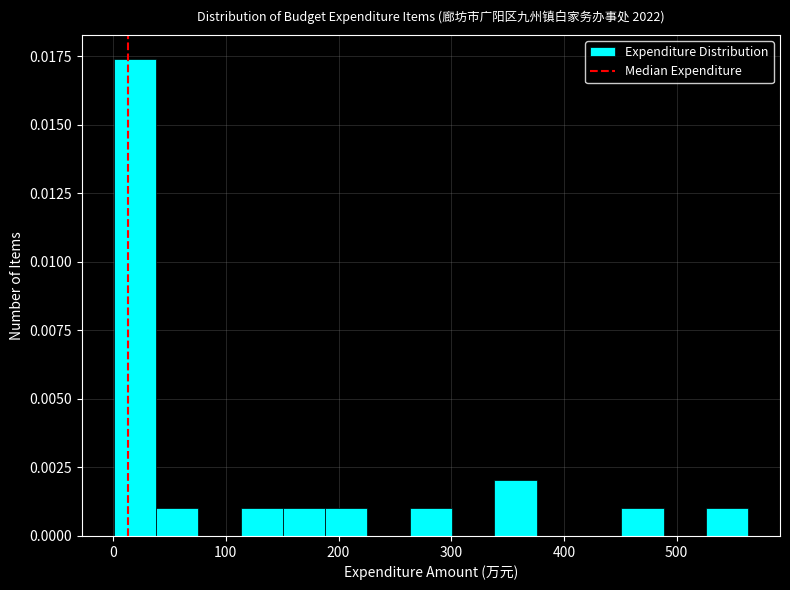

Around what value on the x-axis is the tallest bar? Give the approximate position of its centre, as read against the axis.

20